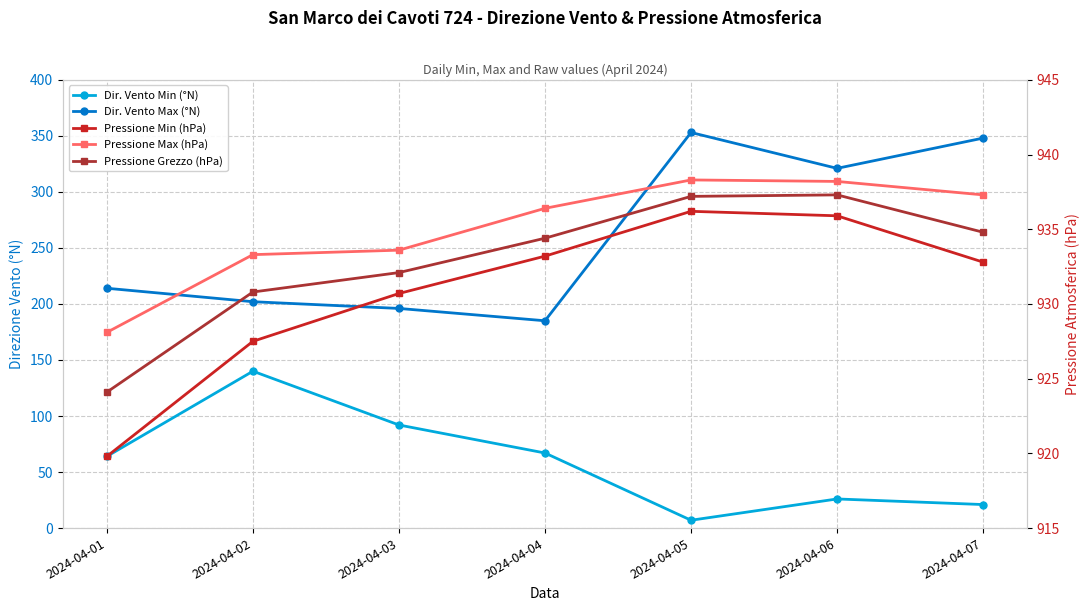

At how many categories does at least one series exceed 242?

7